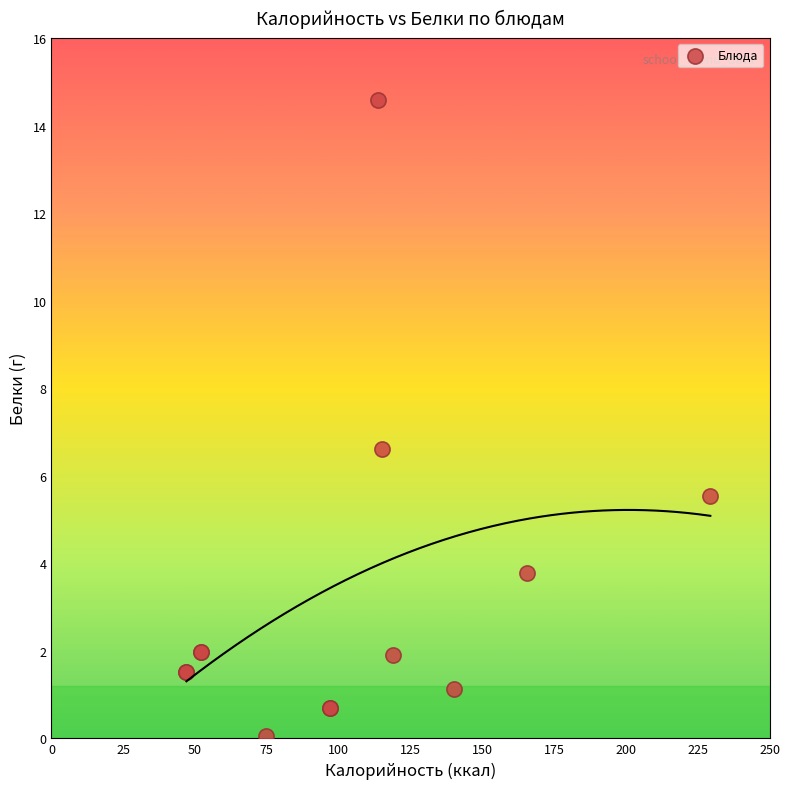

What Y value in the scatter plot is closest to 7?

6.6